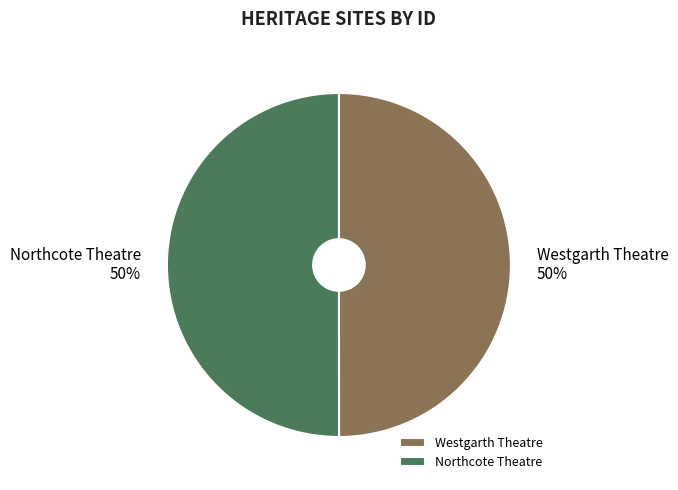

How many segments does this pie chart have?

2